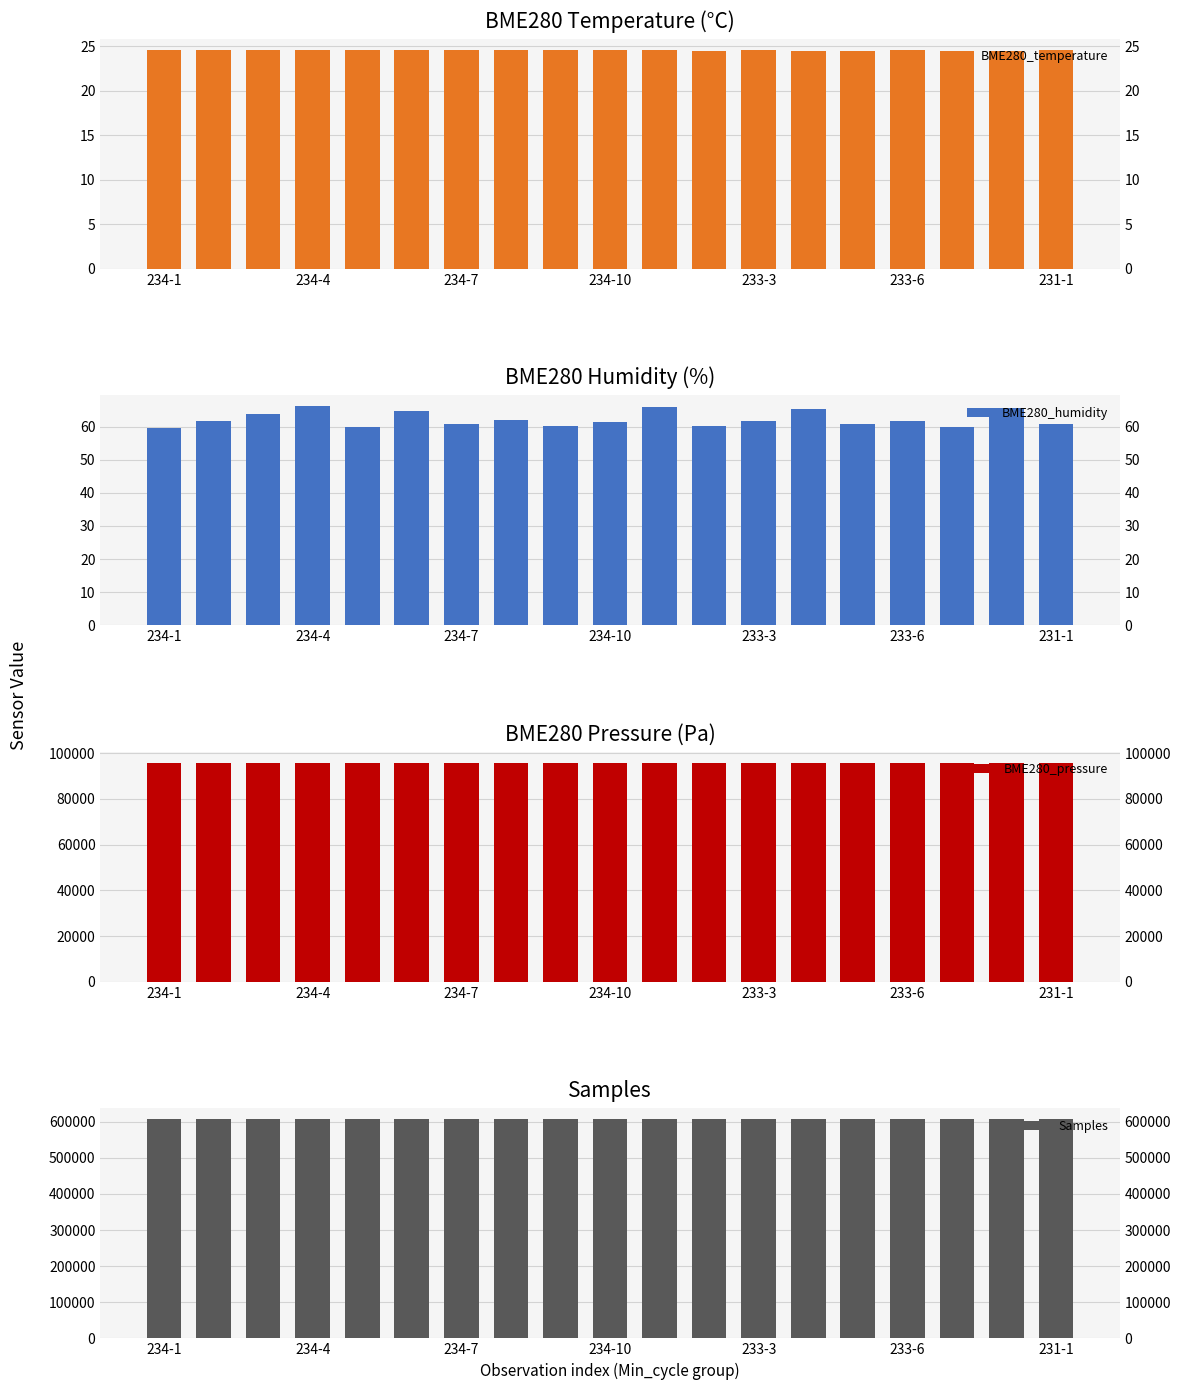

Are the bars grouped side by side (vs. stacked)?

Yes